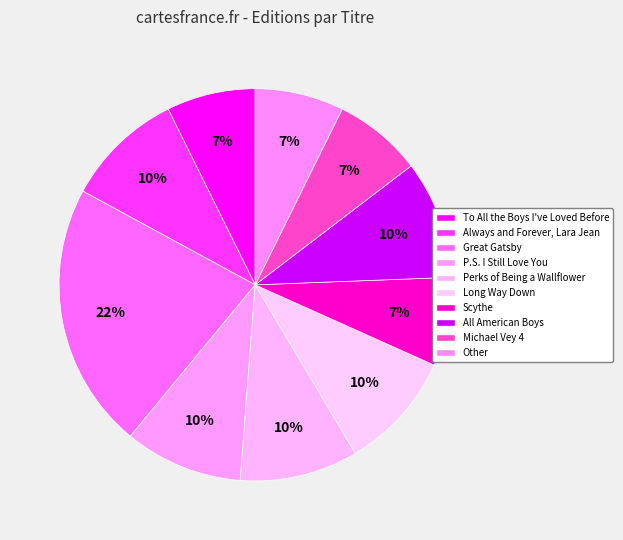

What is the largest slice in the pie chart?

Great Gatsby